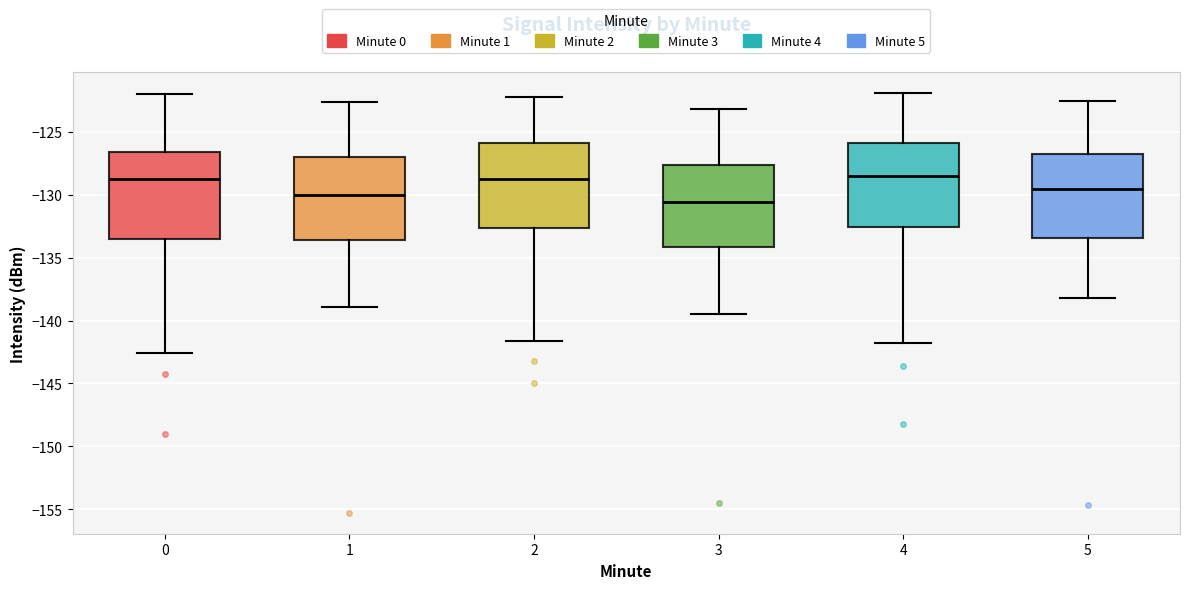

Which box's median line is the lowest?

3